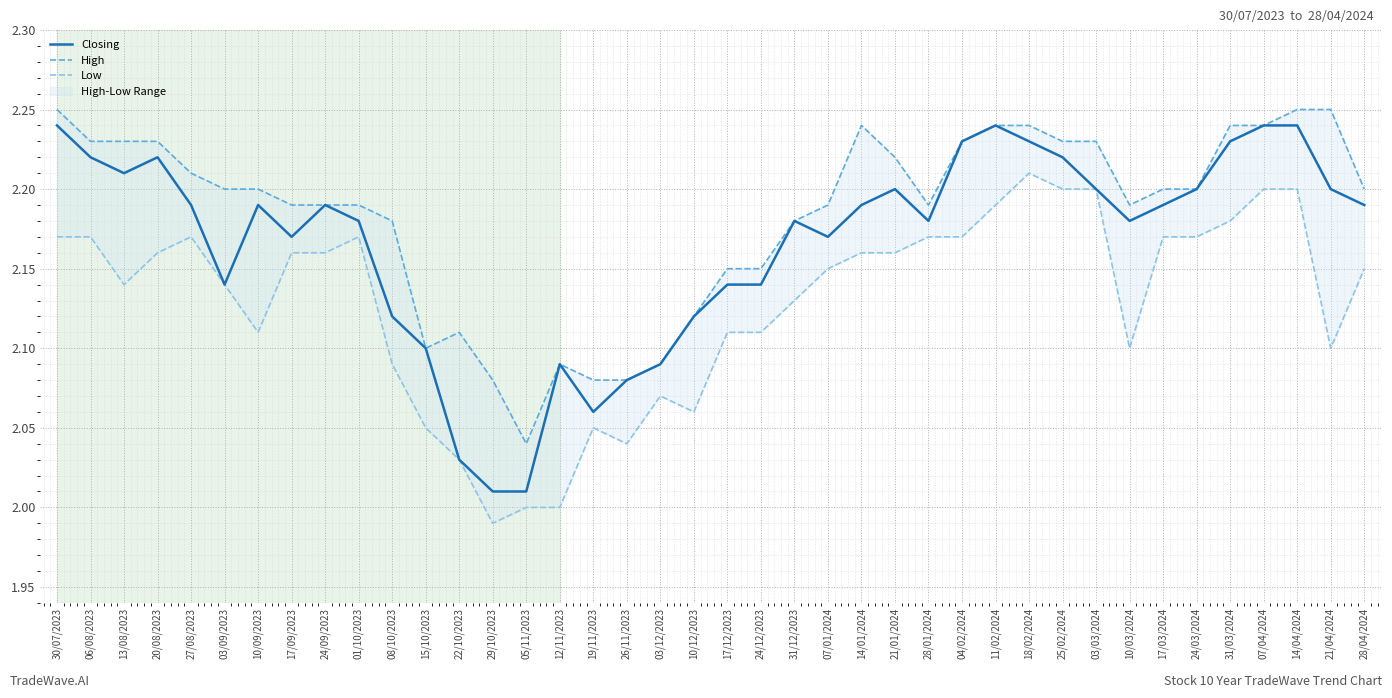

Rank the categories by Closing value from lowest to highest.

29/10/2023, 05/11/2023, 22/10/2023, 19/11/2023, 26/11/2023, 12/11/2023, 03/12/2023, 15/10/2023, 08/10/2023, 10/12/2023, 03/09/2023, 17/12/2023, 24/12/2023, 17/09/2023, 07/01/2024, 01/10/2023, 31/12/2023, 28/01/2024, 10/03/2024, 27/08/2023, 10/09/2023, 24/09/2023, 14/01/2024, 17/03/2024, 28/04/2024, 21/01/2024, 03/03/2024, 24/03/2024, 21/04/2024, 13/08/2023, 06/08/2023, 20/08/2023, 25/02/2024, 04/02/2024, 18/02/2024, 31/03/2024, 30/07/2023, 11/02/2024, 07/04/2024, 14/04/2024